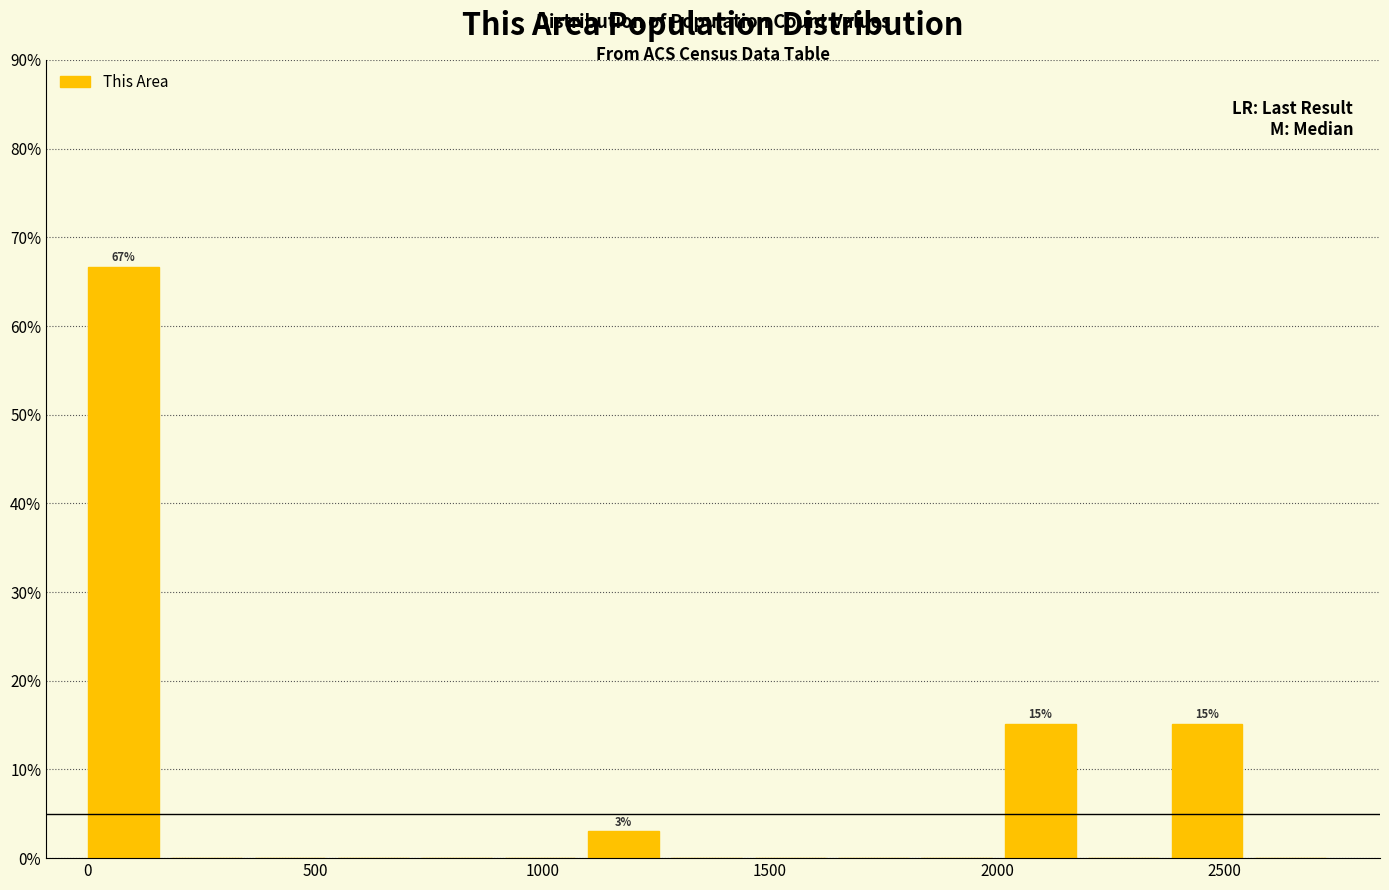

Around what value on the x-axis is the tallest bar? Give the approximate position of its centre, as read against the axis.

100